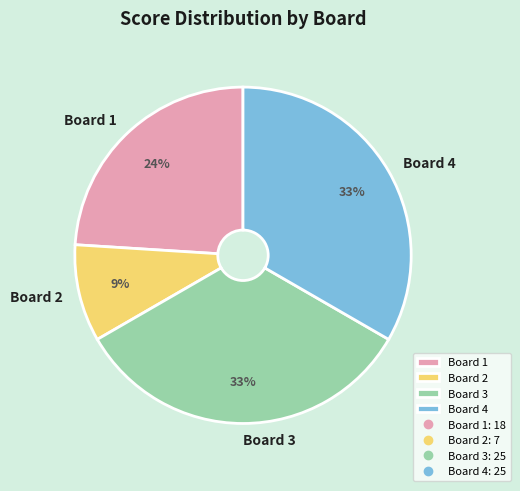

The Board 4 slice represents 33% of the pie. True or false?

True